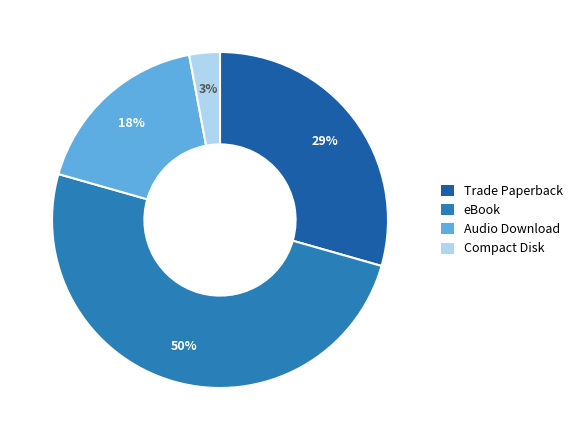

Does Audio Download account for over 50% of the chart?

No